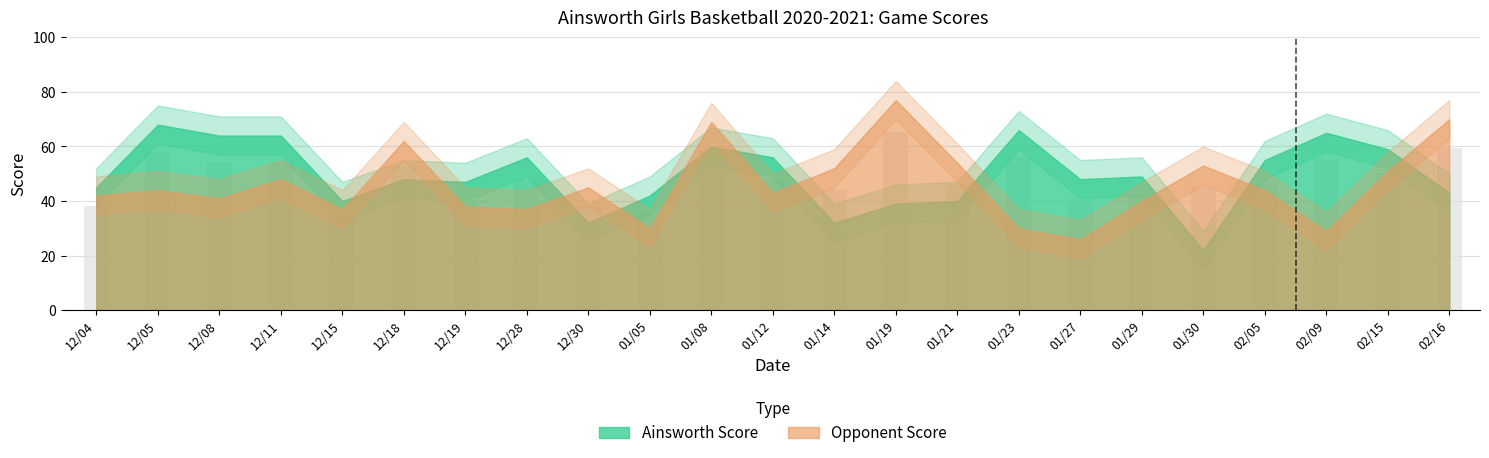

What are all the series names shown in the legend?

Ainsworth Score, Opponent Score